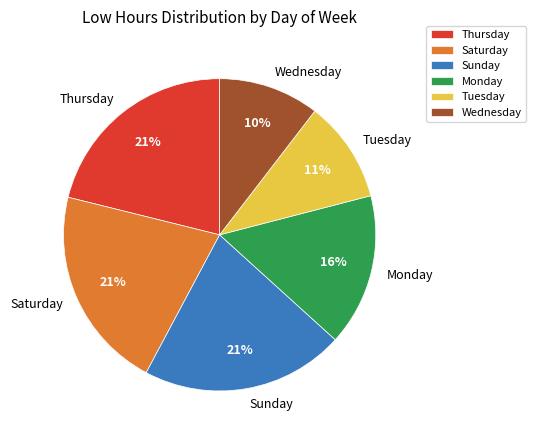

Does Thursday represent more than half of the total?

No